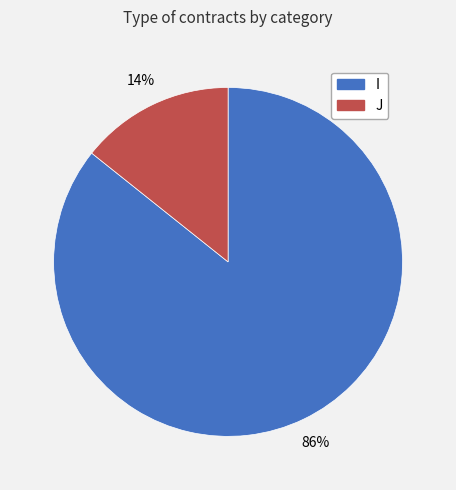

Does I account for over 50% of the chart?

Yes